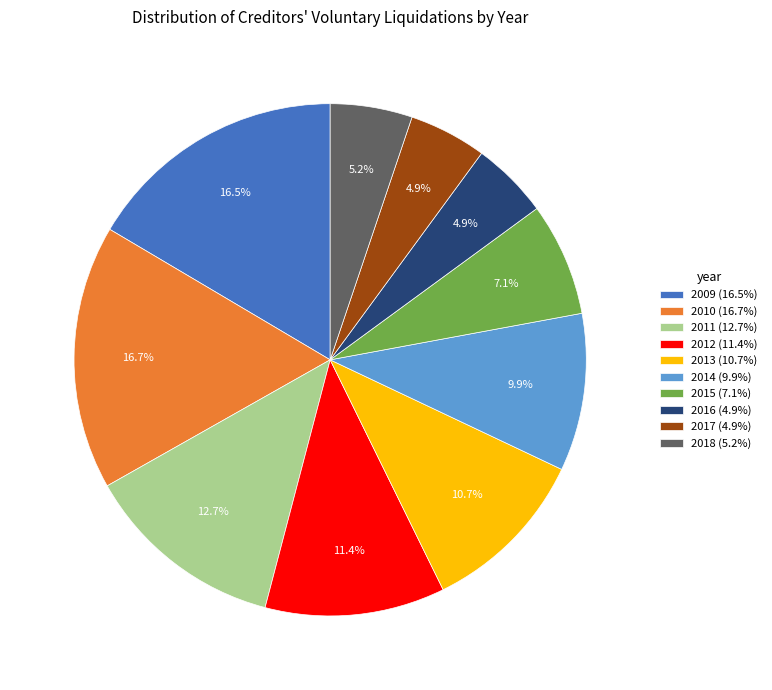

What portion of the pie excludes 2014 (9.9%)?

90.1%